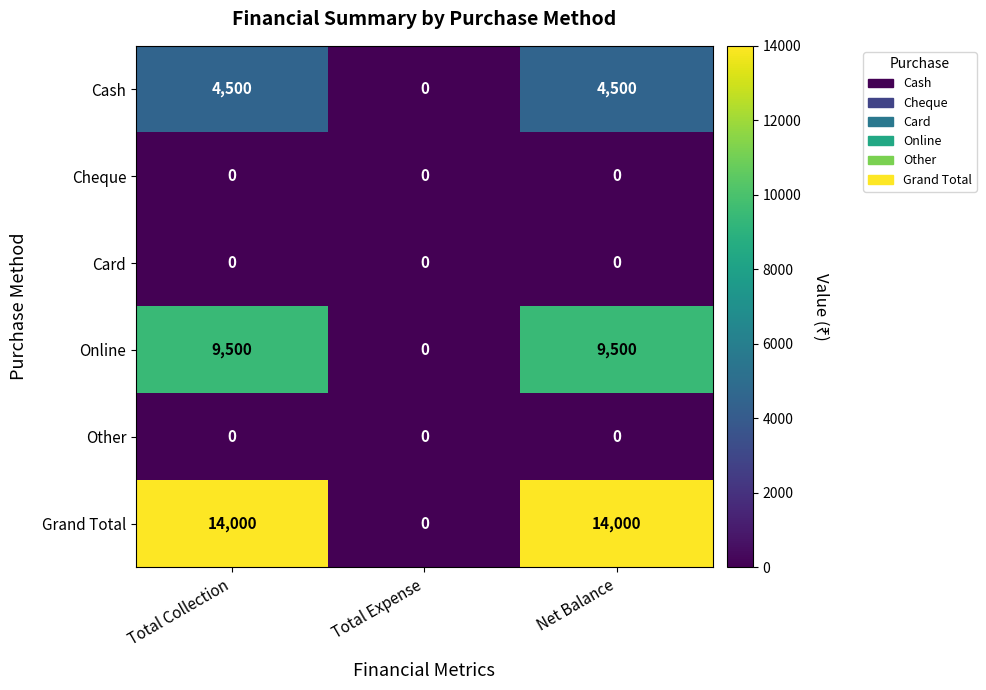

What is the difference between the second highest and minimum values in the Grand Total series?

14000